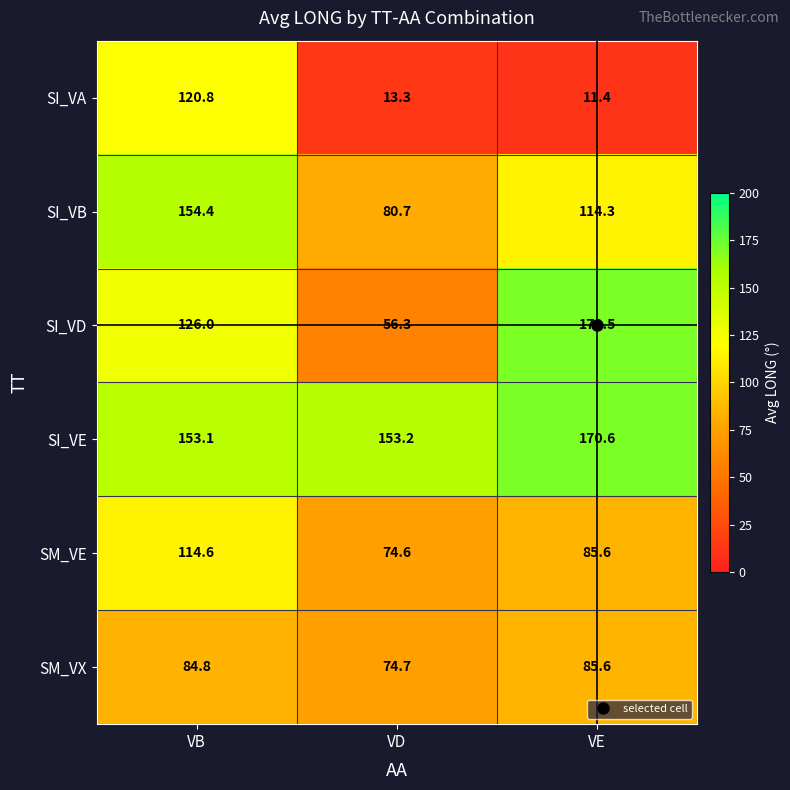

Read the SI_VB value at VE.

114.3